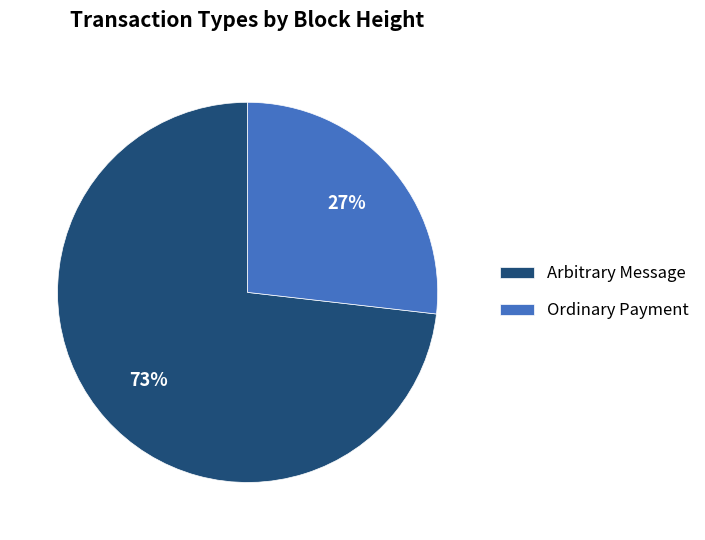

How many segments does this pie chart have?

2